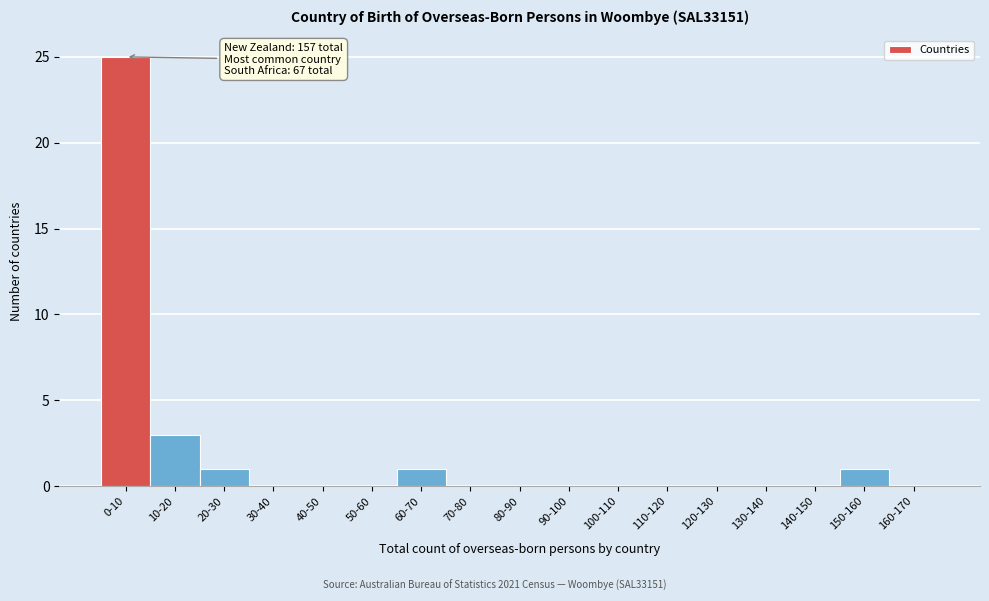

Reading left to right, transcribe all the data shown in this chart.

0-10=25	10-20=3	20-30=1	30-40=0	40-50=0	50-60=0	60-70=1	70-80=0	80-90=0	90-100=0	100-110=0	110-120=0	120-130=0	130-140=0	140-150=0	150-160=1	160-170=0